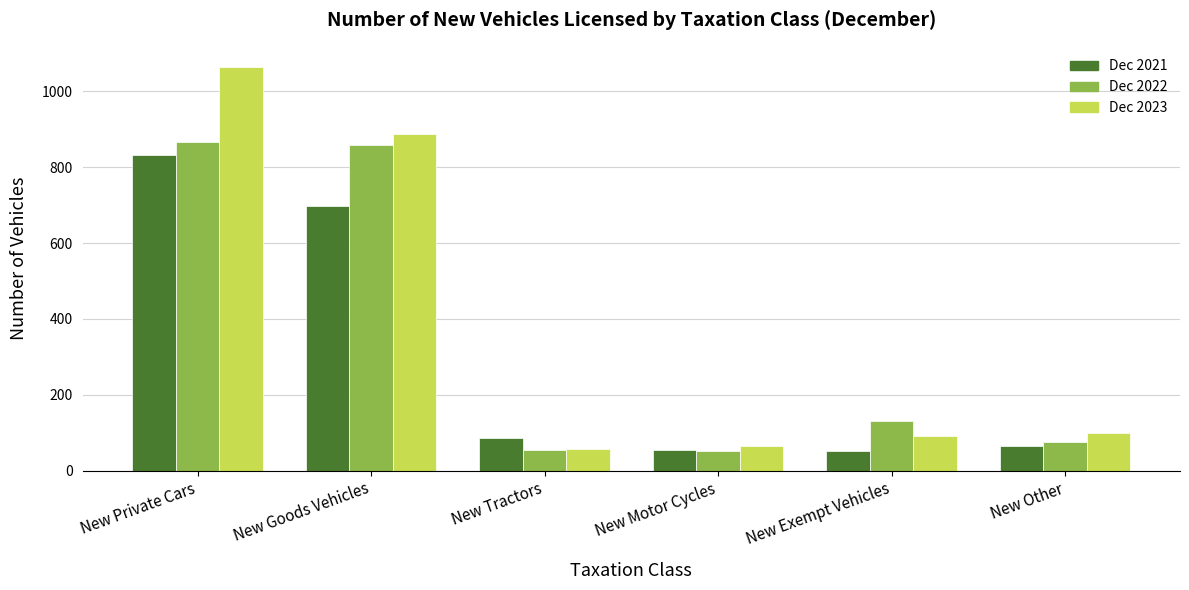

What is the difference between the maximum and minimum values in the Dec 2023 series?

1007